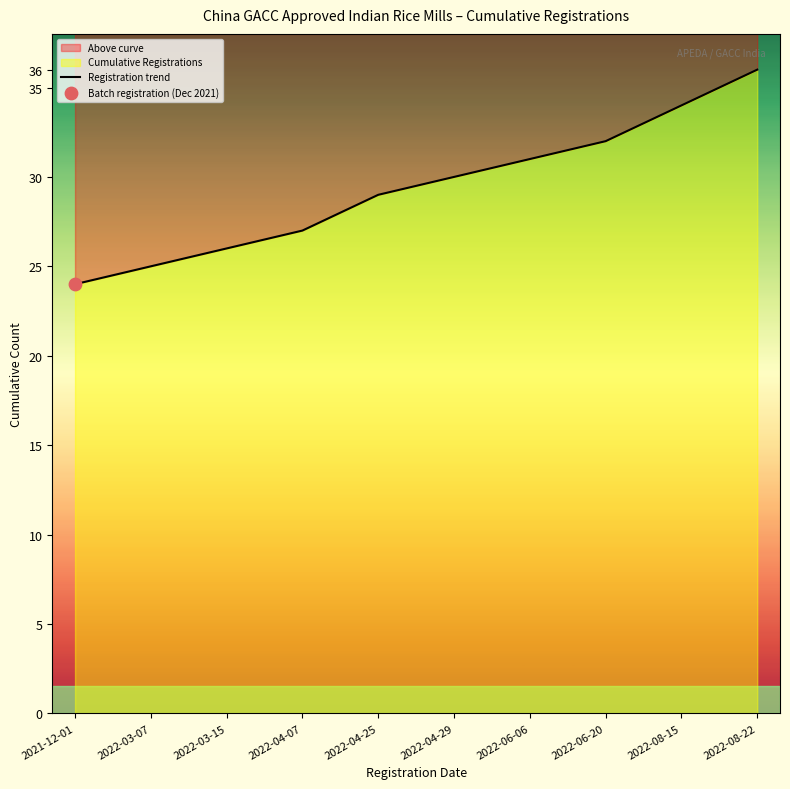

What is the change in value from 2022-03-07 to 2022-03-15?

+1